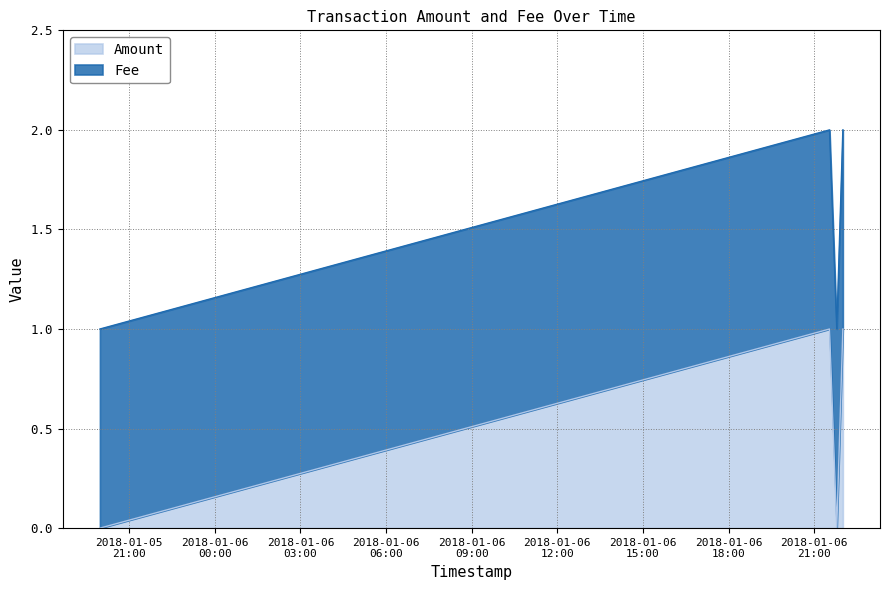

What is the difference between the maximum and minimum values?

1